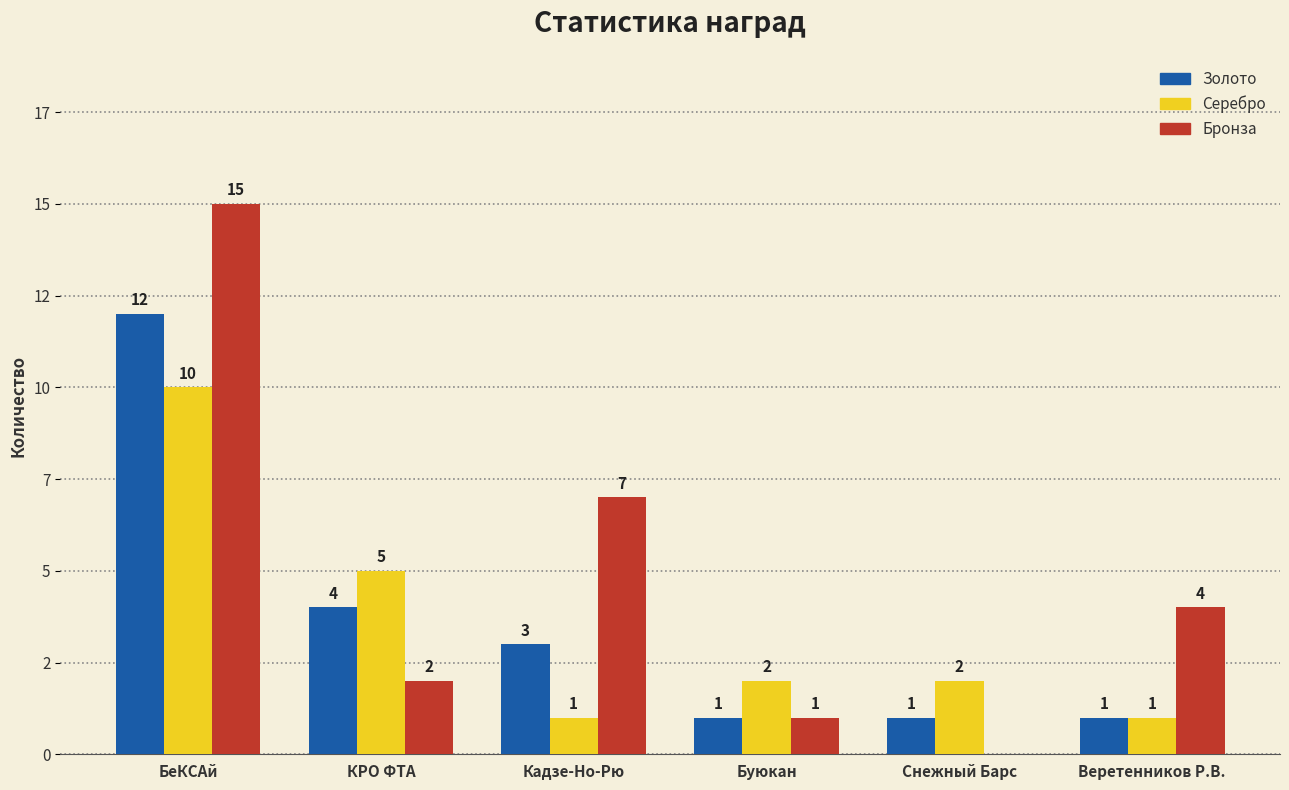

Reading right to left, transcribe all the data shown in this chart.

Золото: Веретенников Р.В.=1	Снежный Барс=1	Буюкан=1	Кадзе-Но-Рю=3	КРО ФТА=4	БеКСАй=12
Серебро: Веретенников Р.В.=1	Снежный Барс=2	Буюкан=2	Кадзе-Но-Рю=1	КРО ФТА=5	БеКСАй=10
Бронза: Веретенников Р.В.=4	Снежный Барс=0	Буюкан=1	Кадзе-Но-Рю=7	КРО ФТА=2	БеКСАй=15